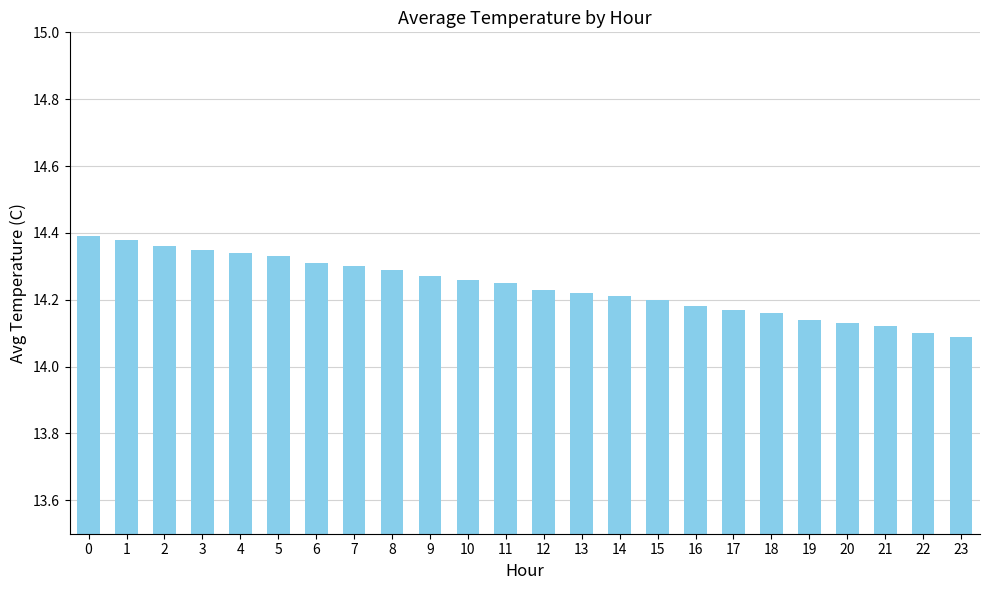

What is the difference between the second highest and minimum values?

0.3